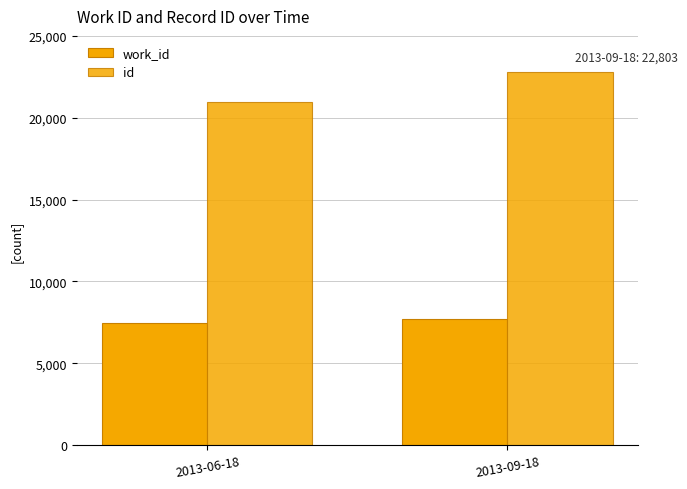

Reading left to right, transcribe all the data shown in this chart.

work_id: 2013-06-18=7476	2013-09-18=7682
id: 2013-06-18=20947	2013-09-18=22803